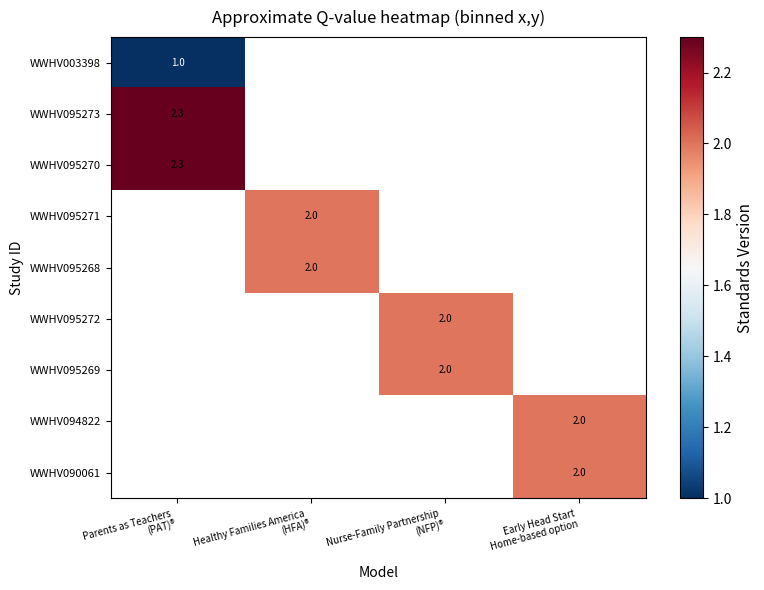

What is the maximum value for WWHV095273?

2.3